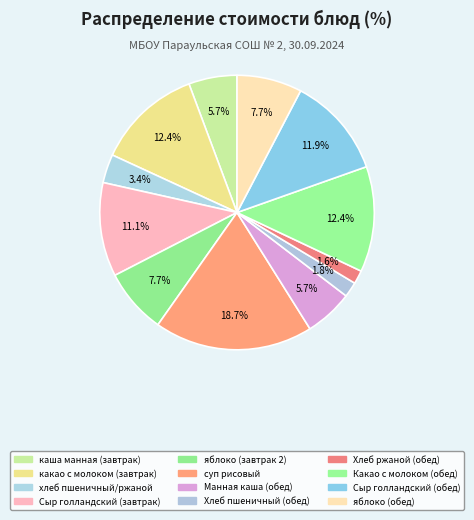

Count the number of slices in the pie.

12